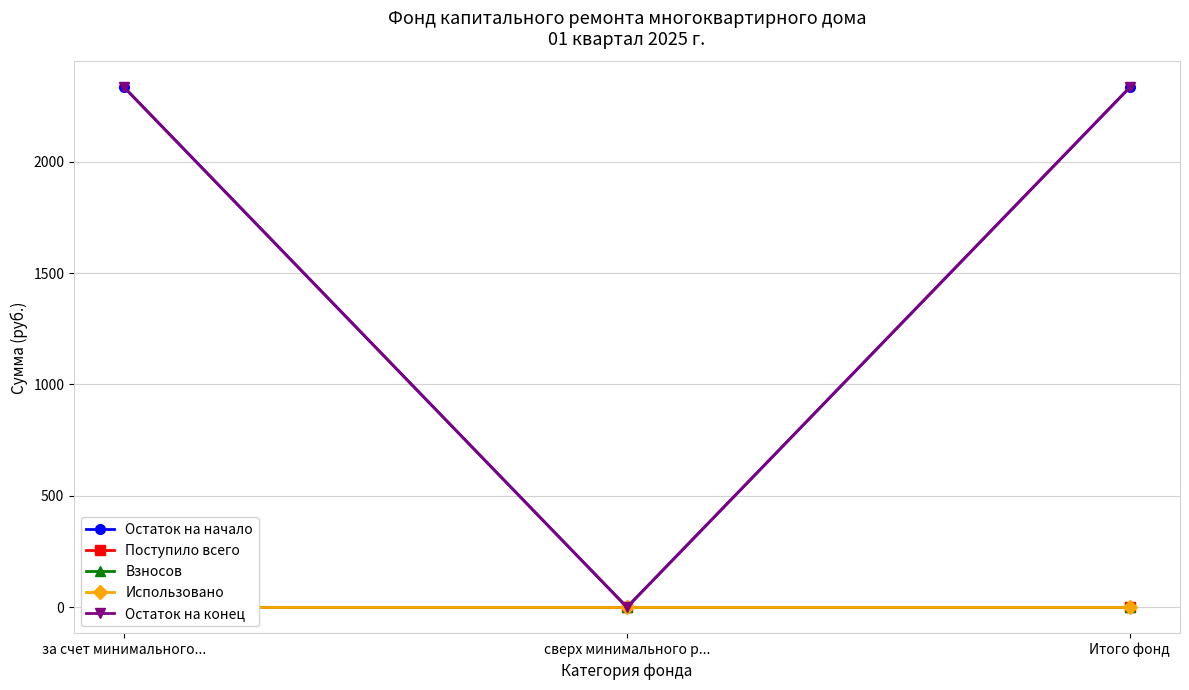

What is the label of the 2nd point from the left?

сверх минимального р...